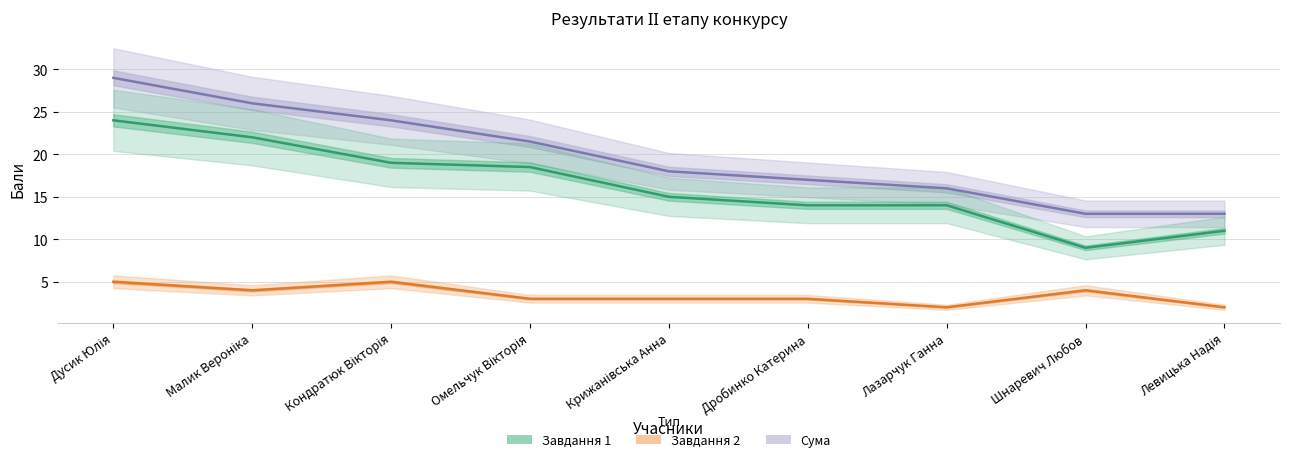

What is the difference between the Завдання 1 values at Дробинко Катерина and Шнаревич Любов?

5.0